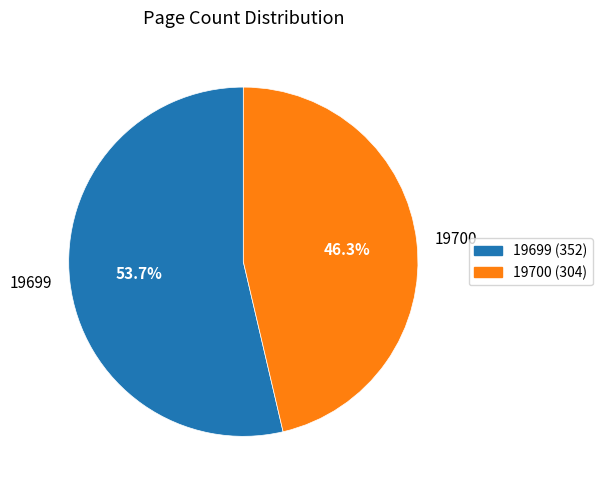

To the nearest percent, what is the difference between the largest and smallest slice percentages?

7%